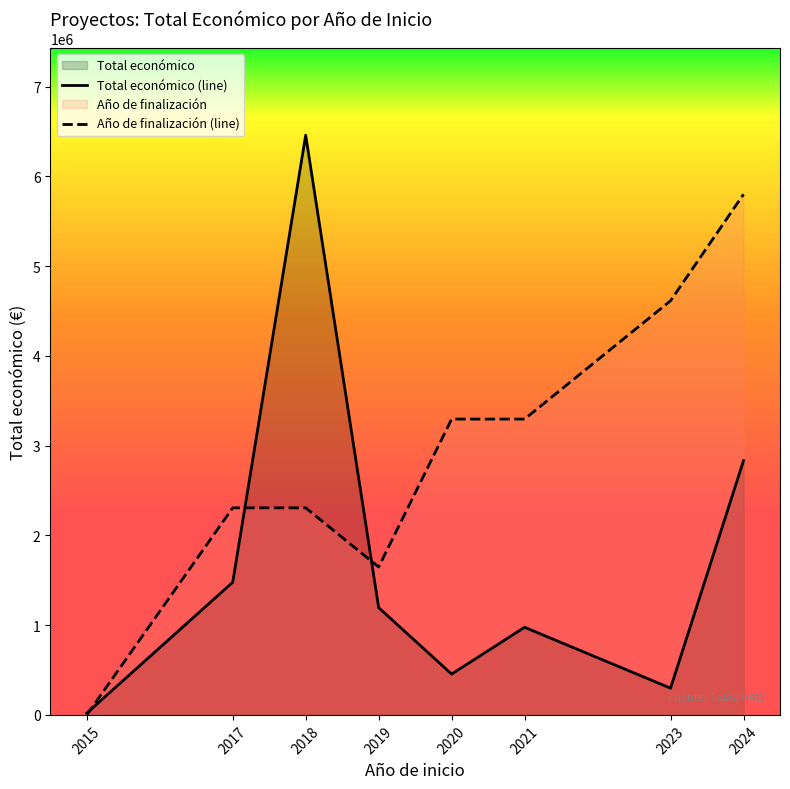

Reading left to right, list all the values displayed in this chart.

Total económico (line): 2015=19950.0	2017=1478119.0	2018=6459955.0	2019=1195095.0	2020=454981.0	2021=976164.0	2023=297979.0	2024=2832589.0
Año de finalización (line): 2015=0.0	2017=2307126.8	2018=2307126.8	2019=1647947.7	2020=3295895.4	2021=3295895.4	2023=4614253.6	2024=5800775.9